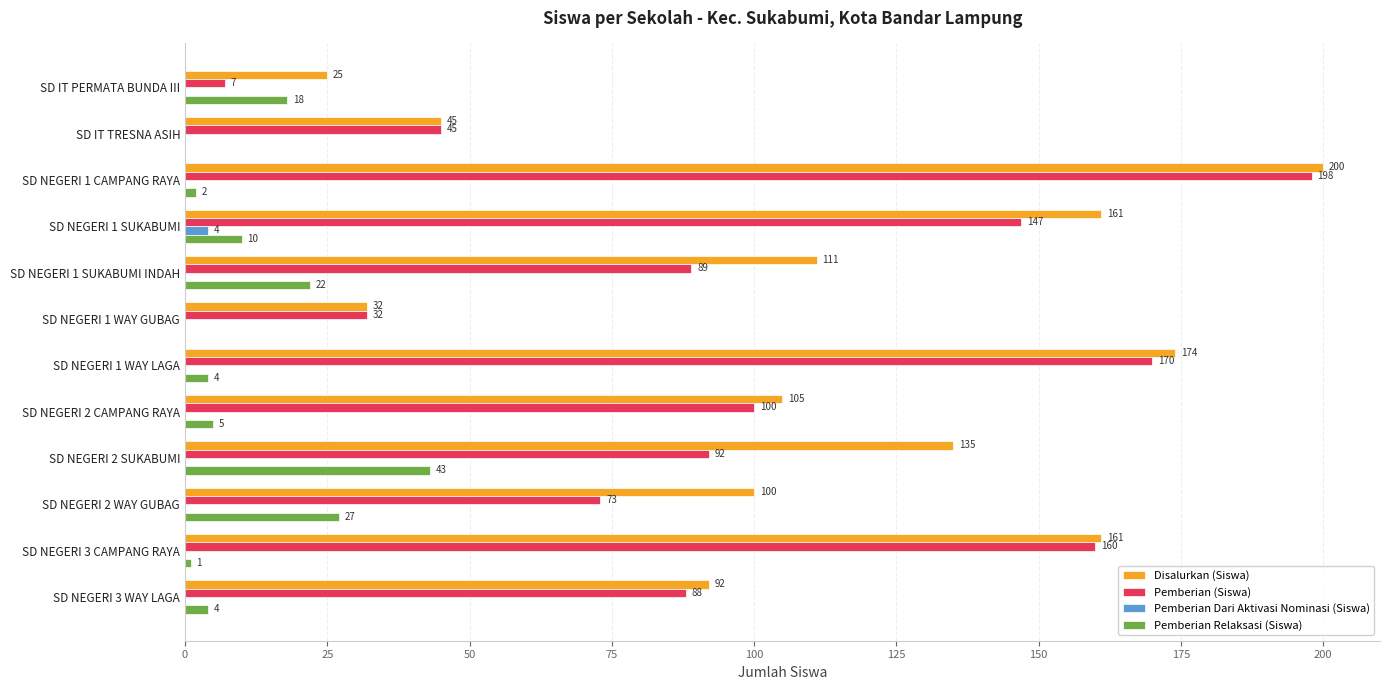

How many values in the Pemberian Dari Aktivasi Nominasi (Siswa) series exceed 0?

1